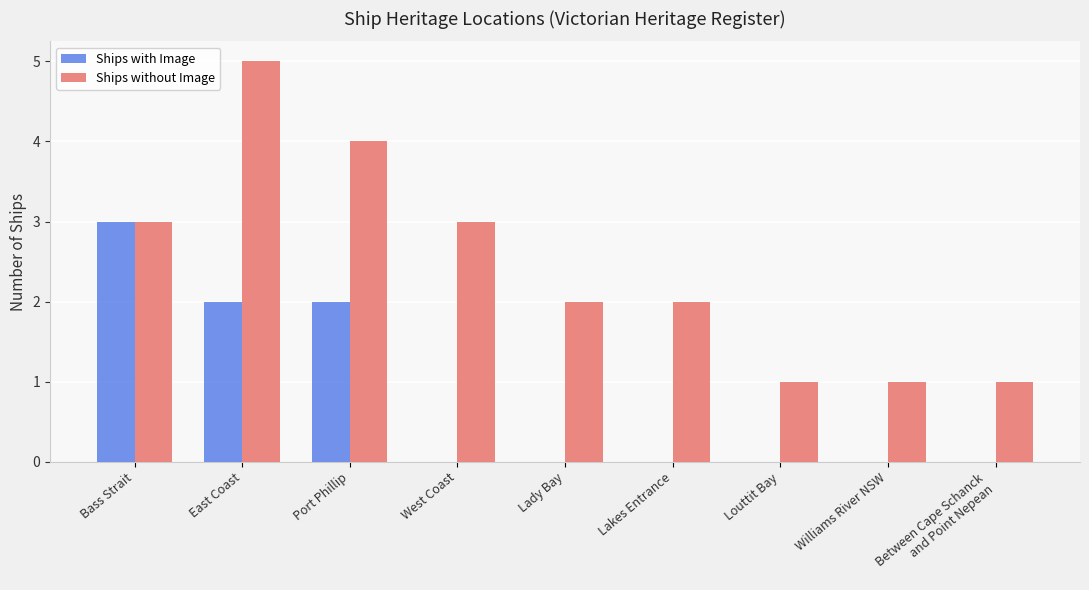

What is the total value across all series at Between Cape Schanck
and Point Nepean?

1